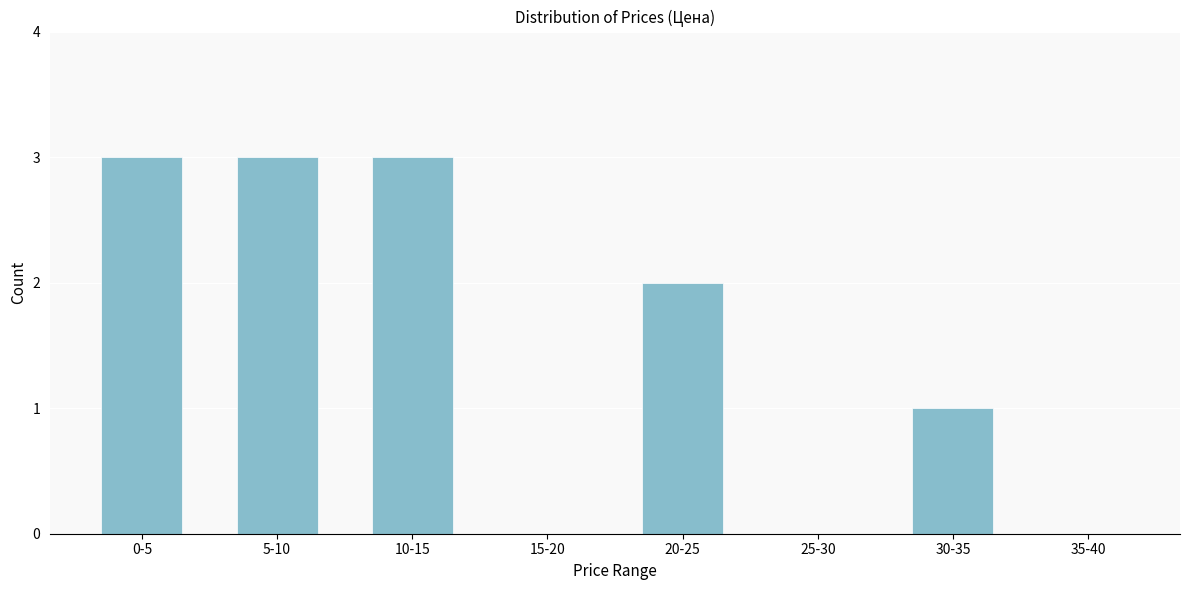

Reading left to right, what are all the values shown in this chart?

0-5=3	5-10=3	10-15=3	15-20=0	20-25=2	25-30=0	30-35=1	35-40=0